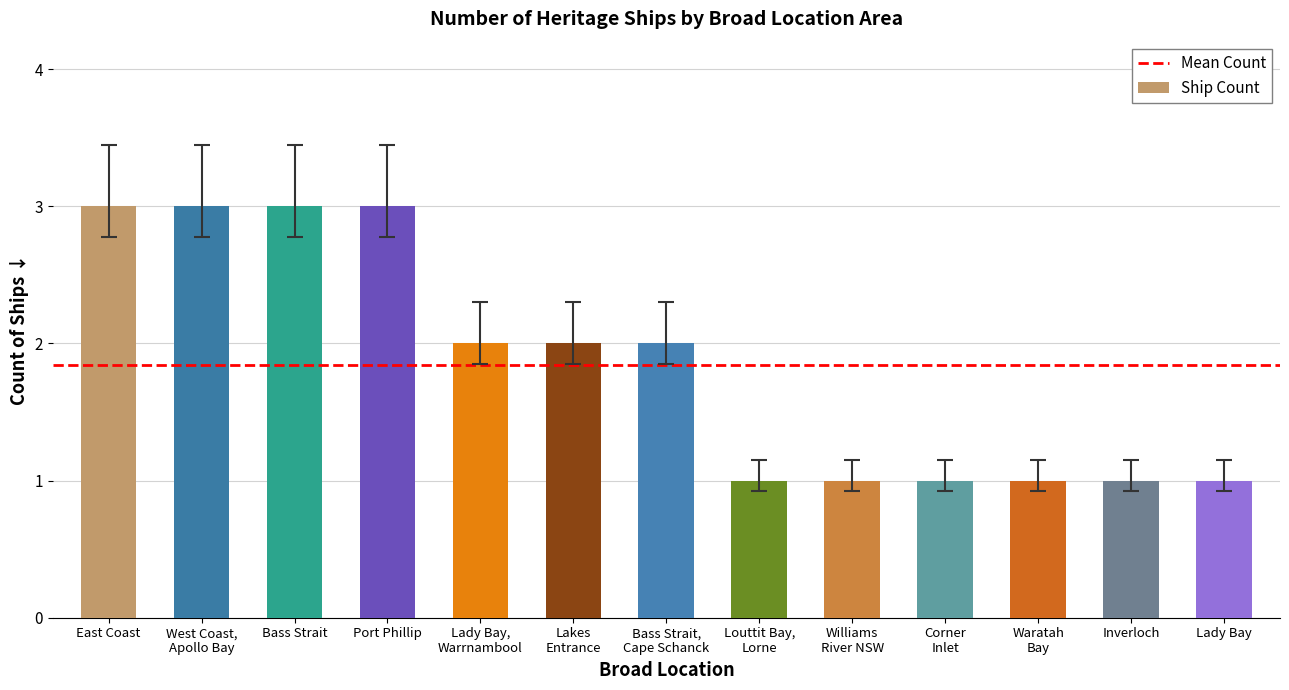

How many values are below 2?

6